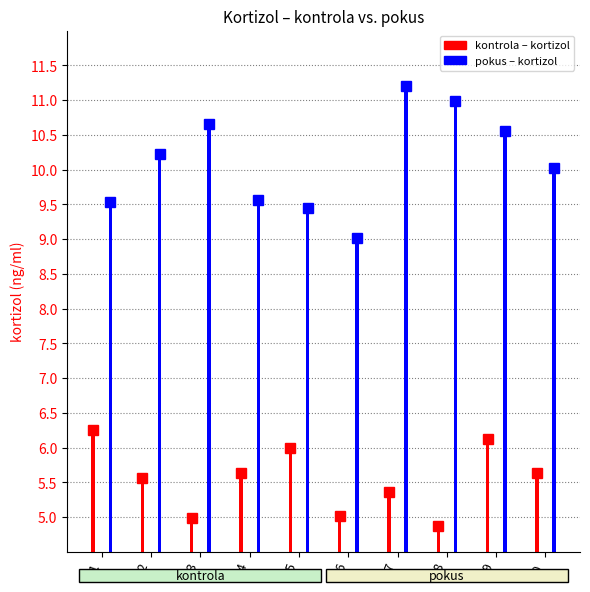

At which category is the sum across all series the highest?

9